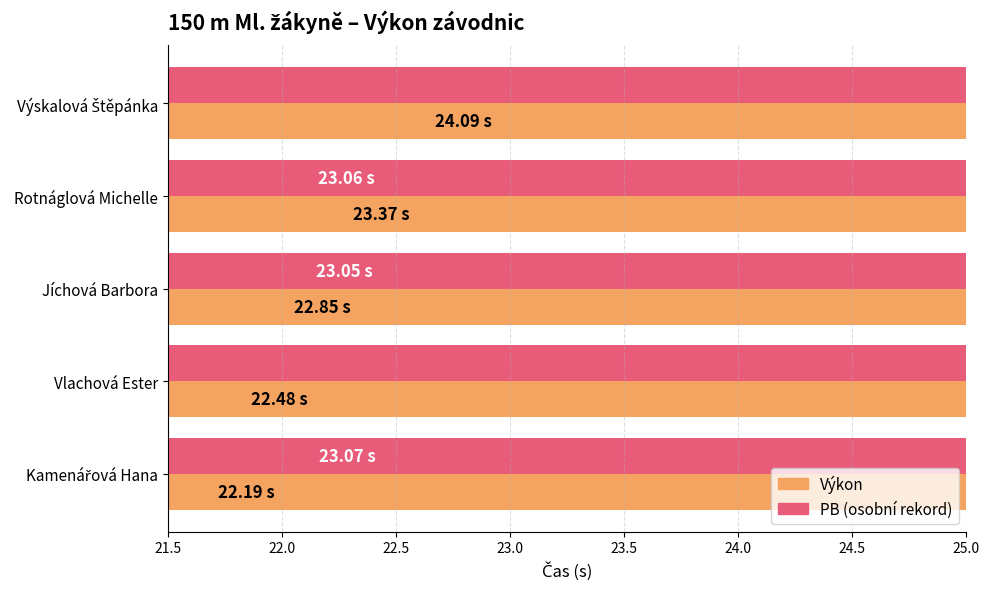

What is the average value of the Výkon series?

23.0